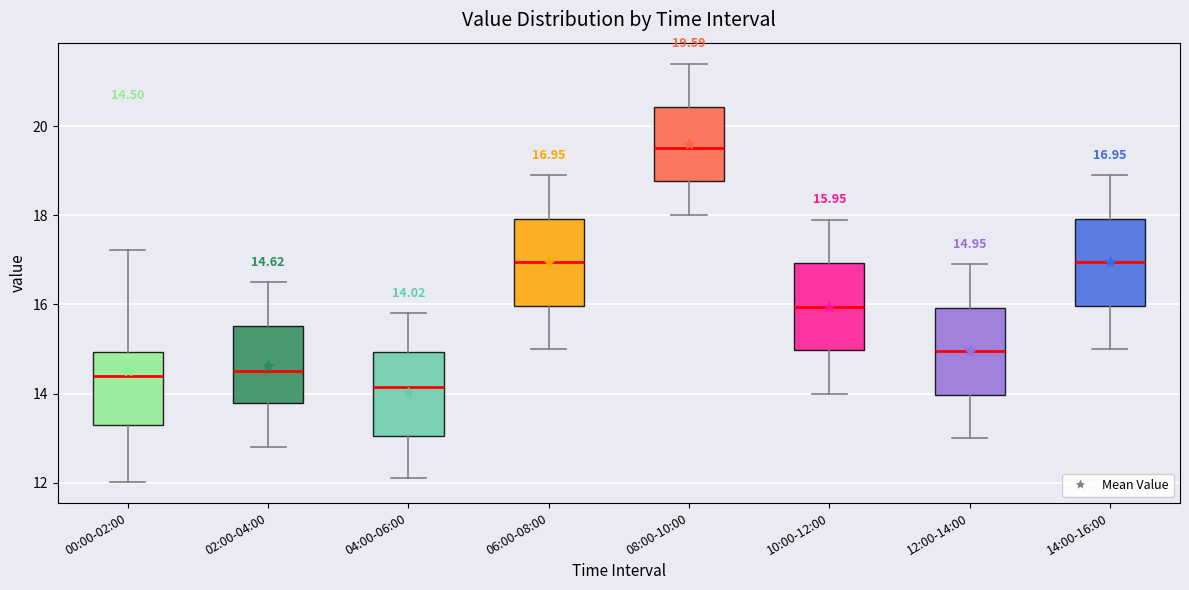

Which box has the lowest median line?

04:00-06:00